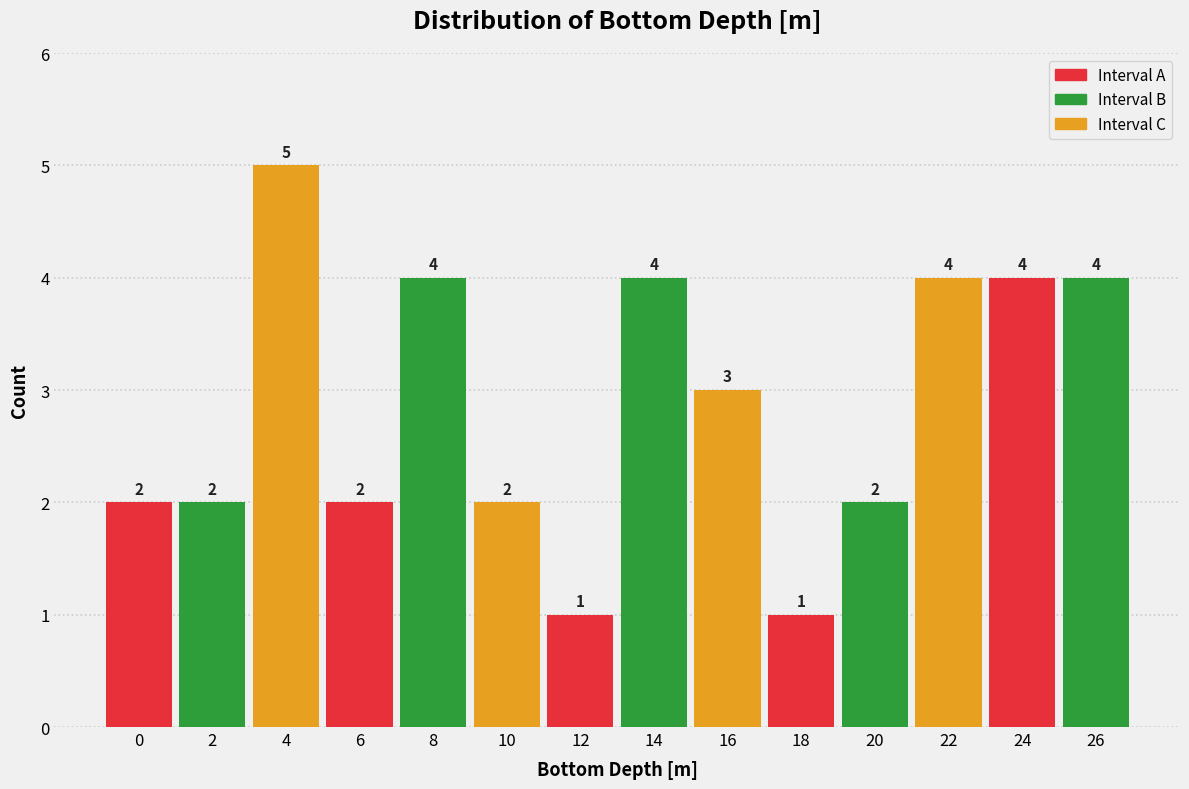

Reading right to left, transcribe all the data shown in this chart.

4	4	4	2	1	3	4	1	2	4	2	5	2	2